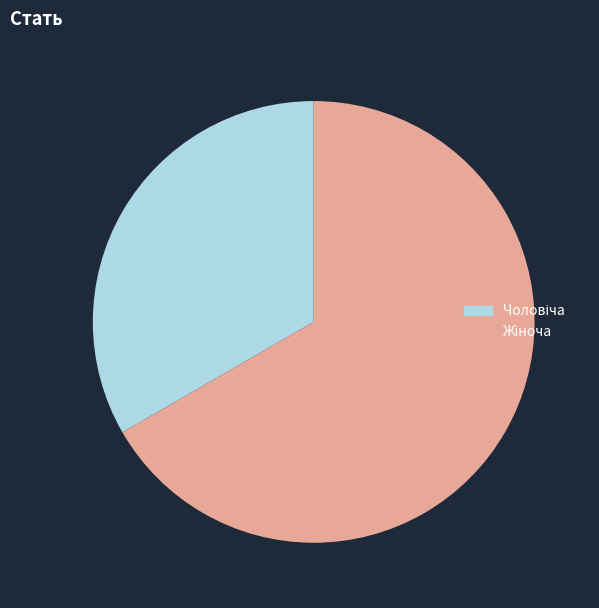

Is there any slice that represents more than half of the pie?

Yes